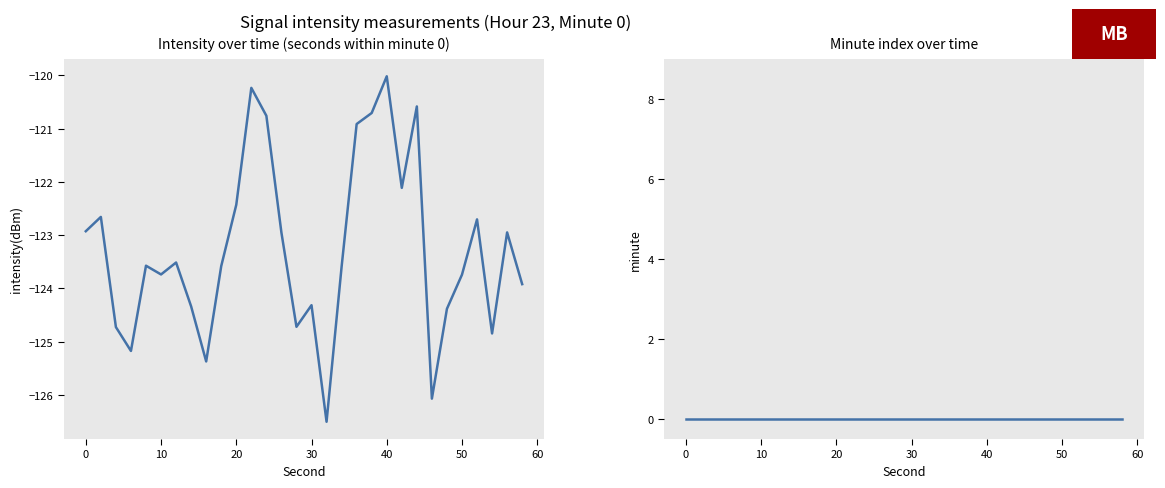

At 50, list the series in order from largest to smallest.

minute, intensity(dBm)